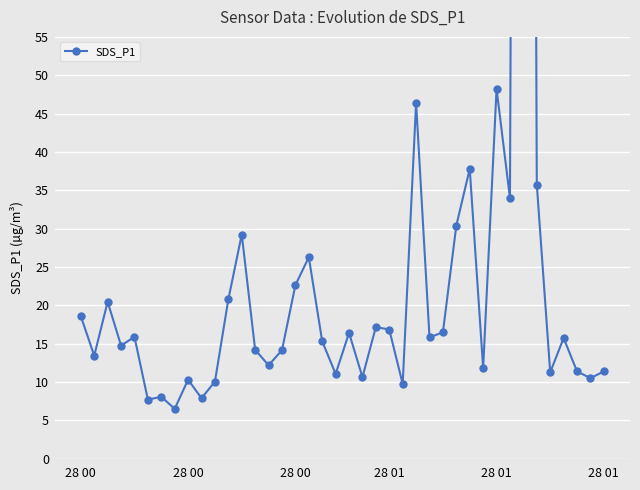

Where is the data nearest to the value 240?

28 01